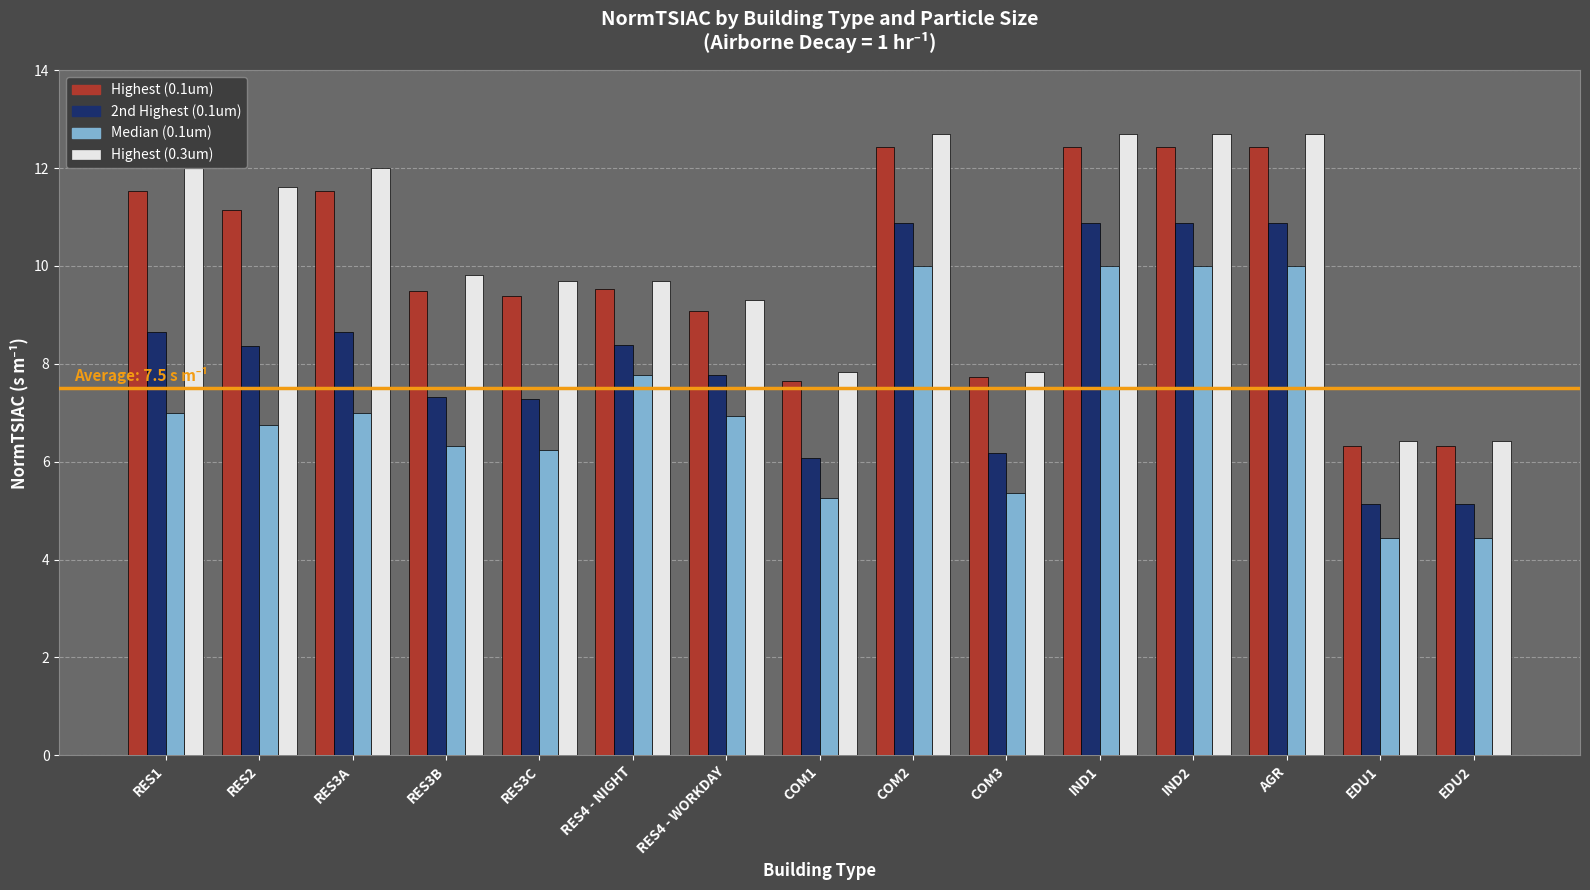

True or false: Highest (0.1um) has a value of 12.4 at IND1.

True